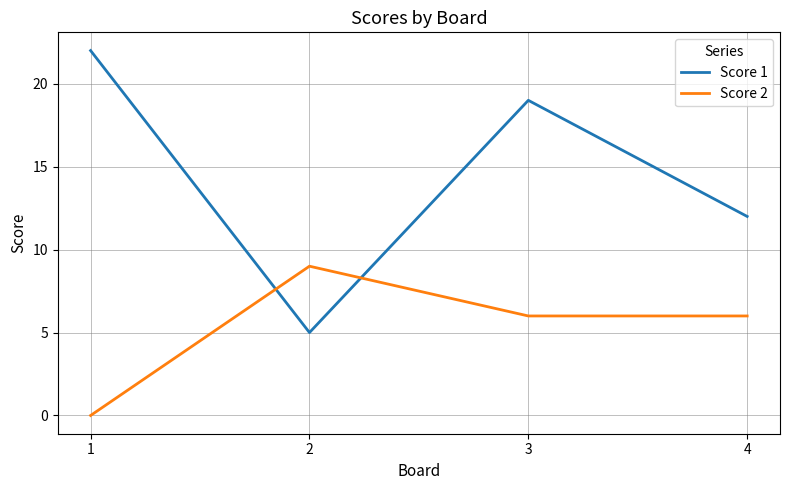

The value of Score 1 at 4 is 12. True or false?

True